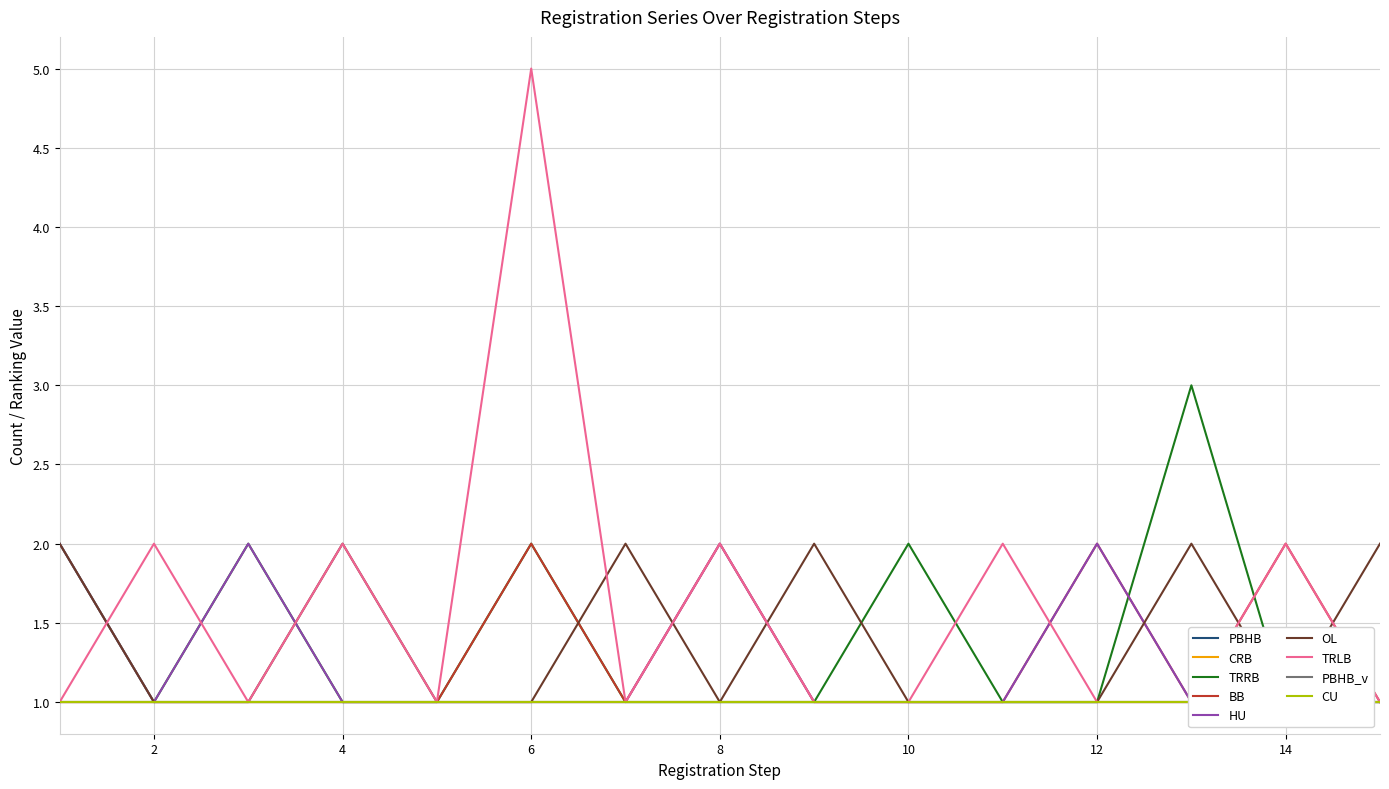

At which category is the sum across all series the highest?

6